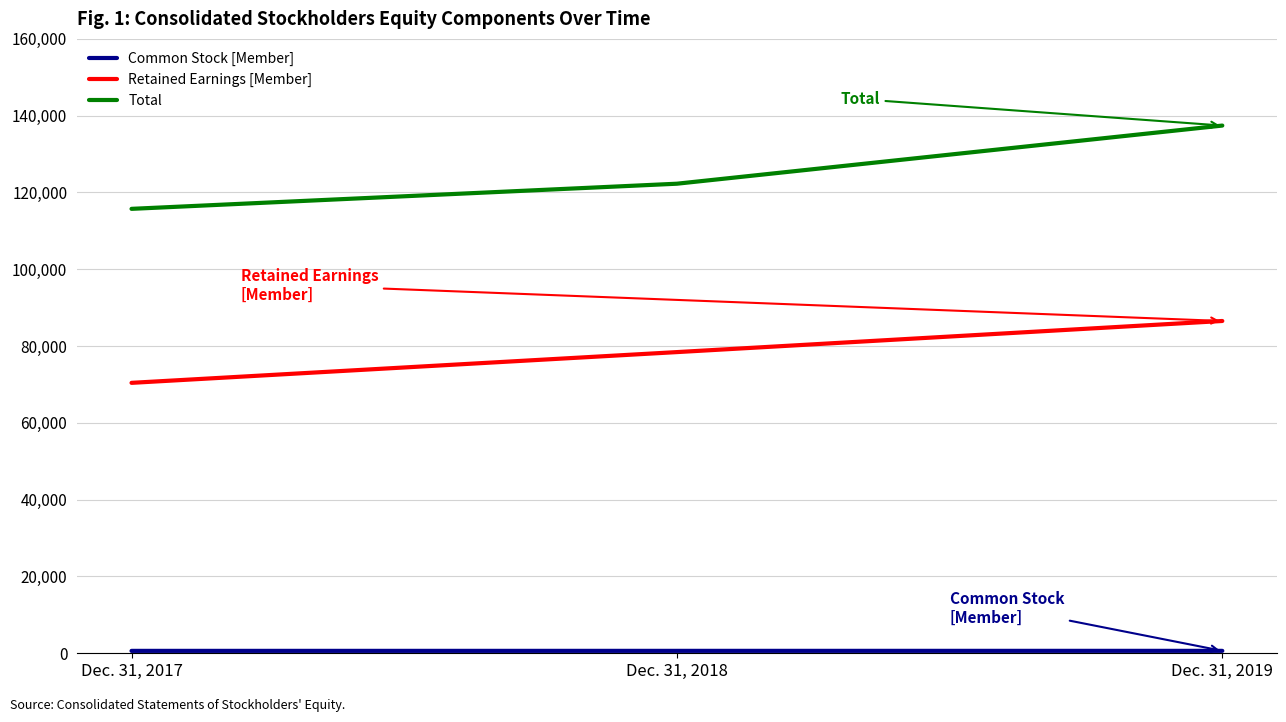

List the labels in order of Total value, largest first.

Dec. 31, 2019, Dec. 31, 2018, Dec. 31, 2017